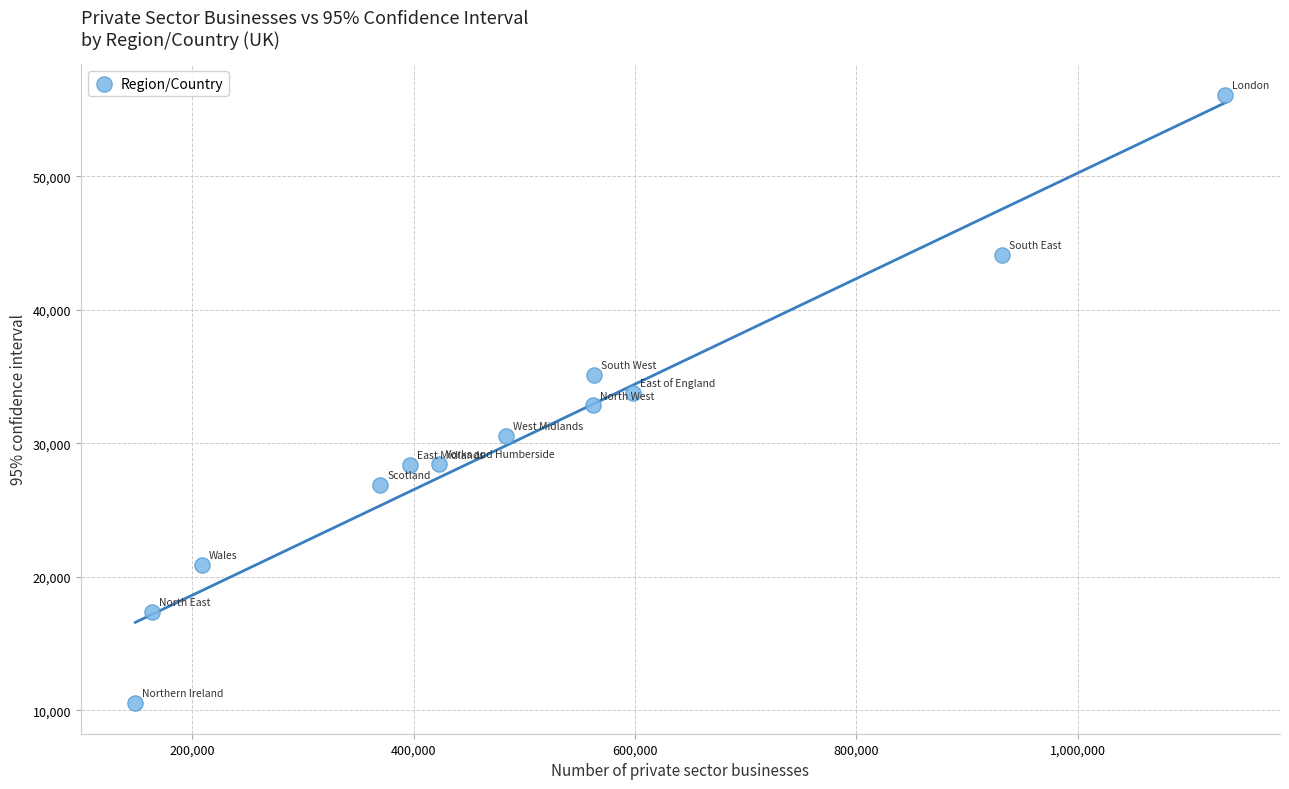

What is the average Y value?

30418